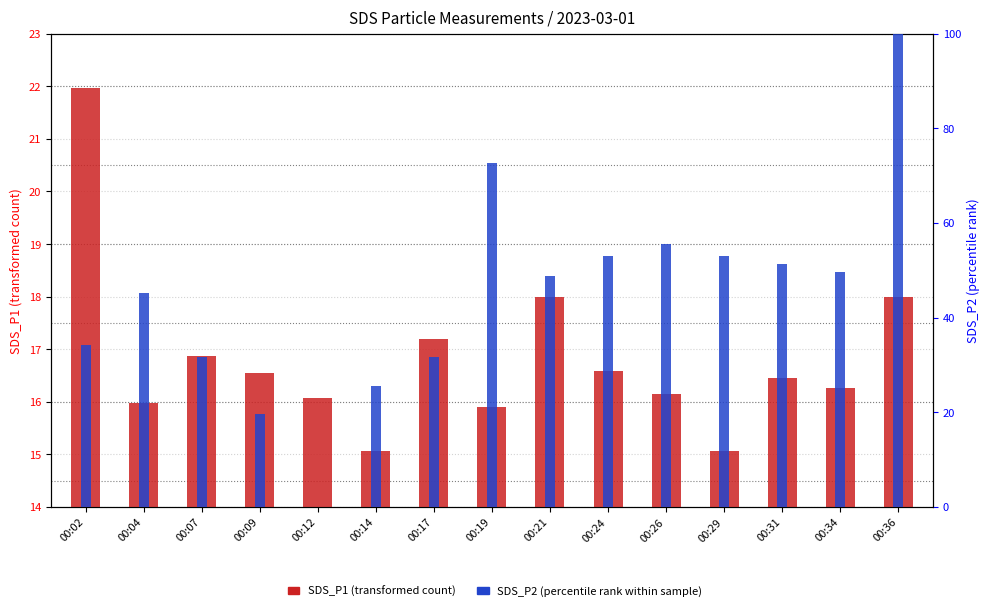

The value of SDS_P1 (transformed count) at 00:09 is 16.6. True or false?

True